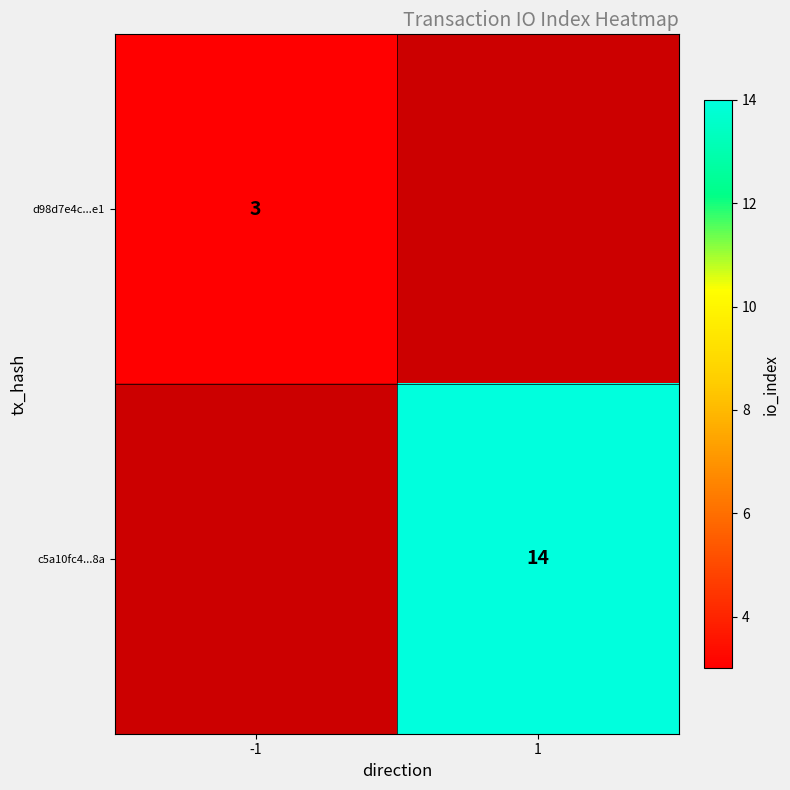

The value of d98d7e4c...e1 at -1 is 5. True or false?

False